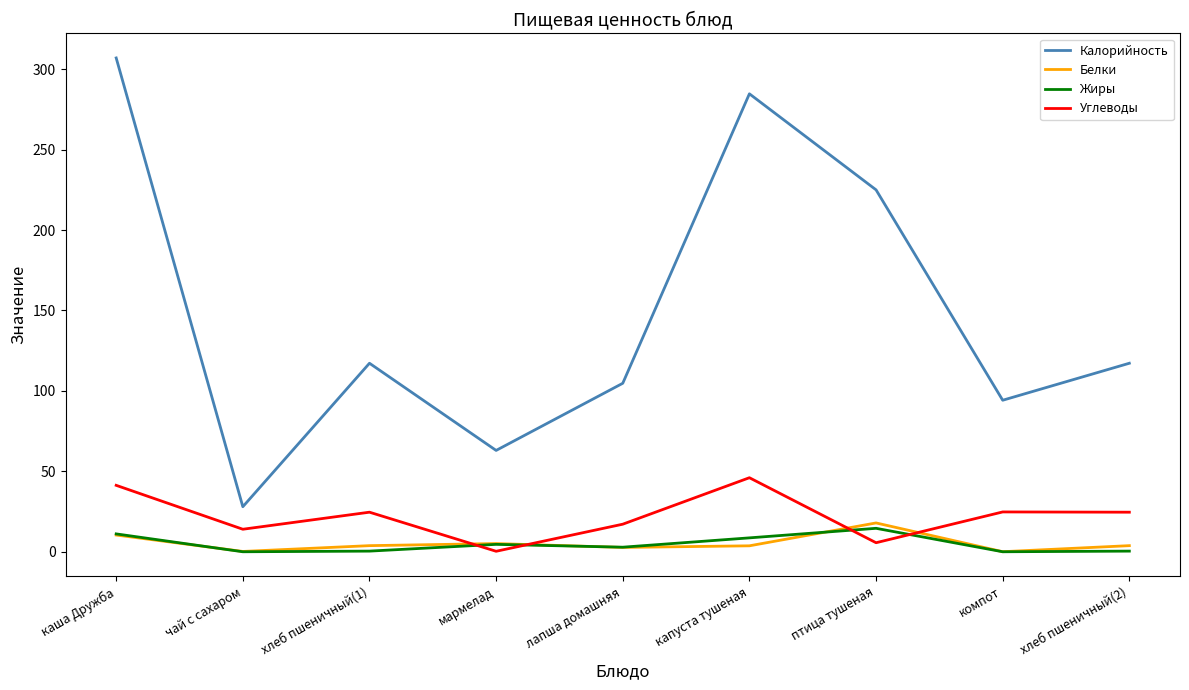

At which category does Углеводы reach its first local peak?

хлеб пшеничный(1)